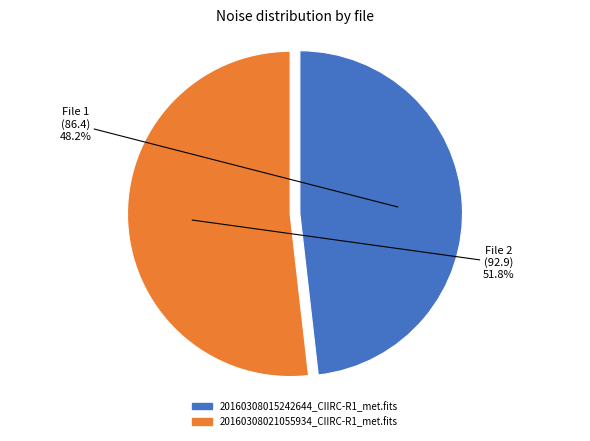

The 20160308015242644_CIIRC-R1_met.fits slice represents 58% of the pie. True or false?

False